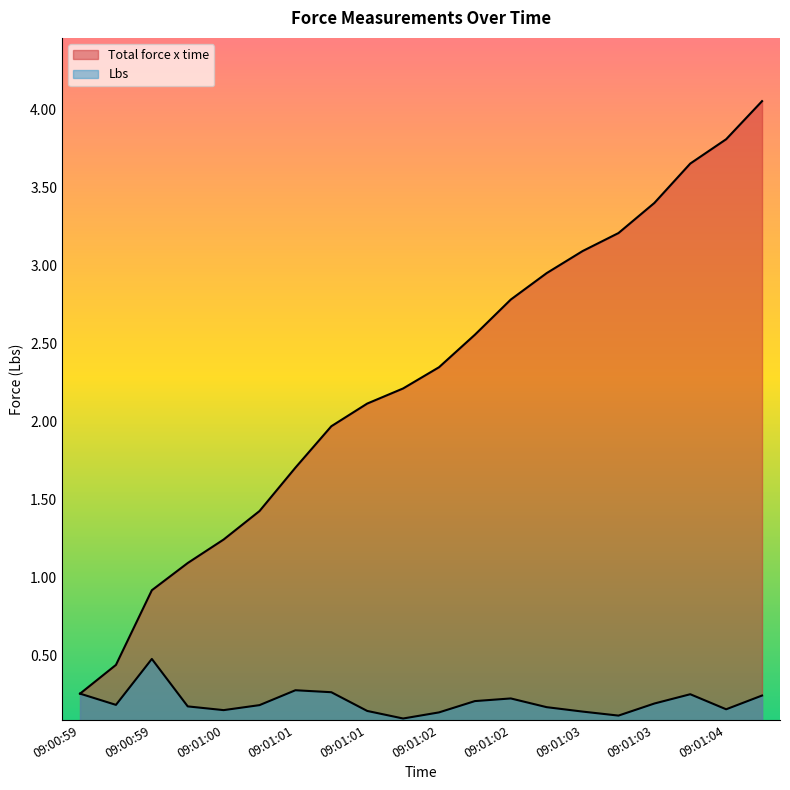

Where is the first local maximum for Lbs?

09:00:59